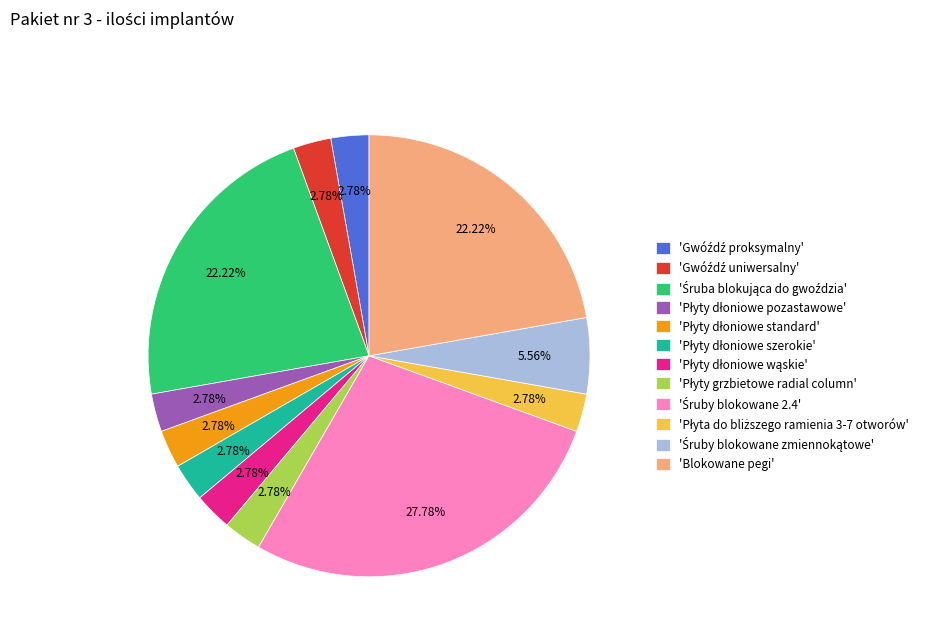

Does any single category account for the majority?

No